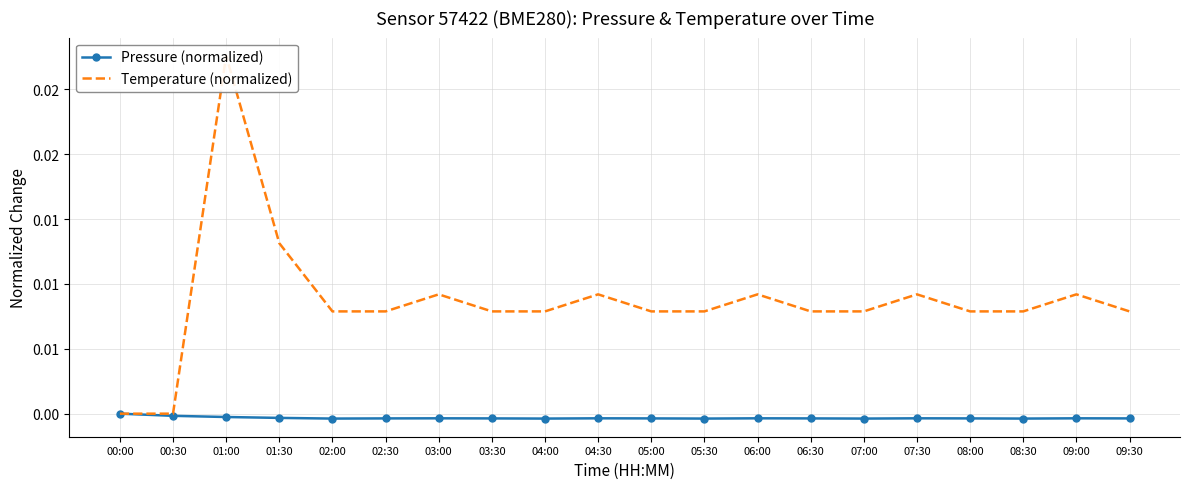

At which category does Pressure (normalized) reach its first local peak?

03:00